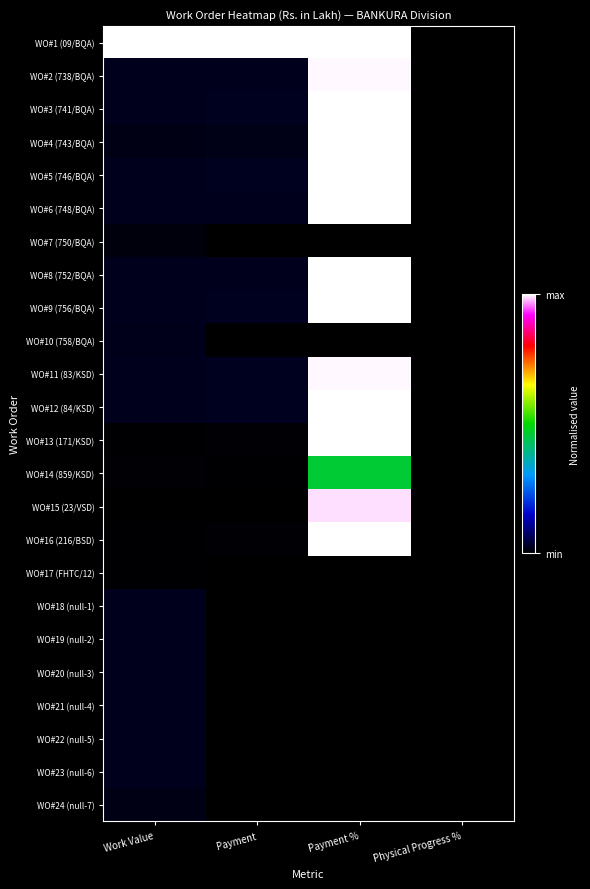

At which category is the sum across all series the highest?

Payment %